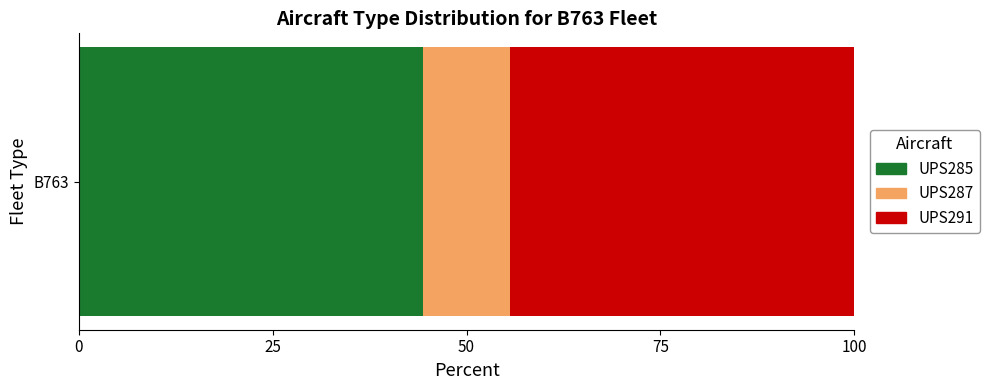

True or false: UPS285 has a value of 19.8 at B763.

False